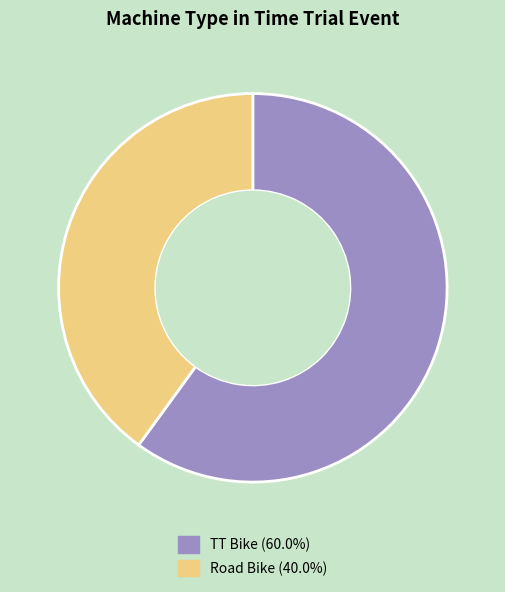

Does TT Bike account for over 50% of the chart?

Yes